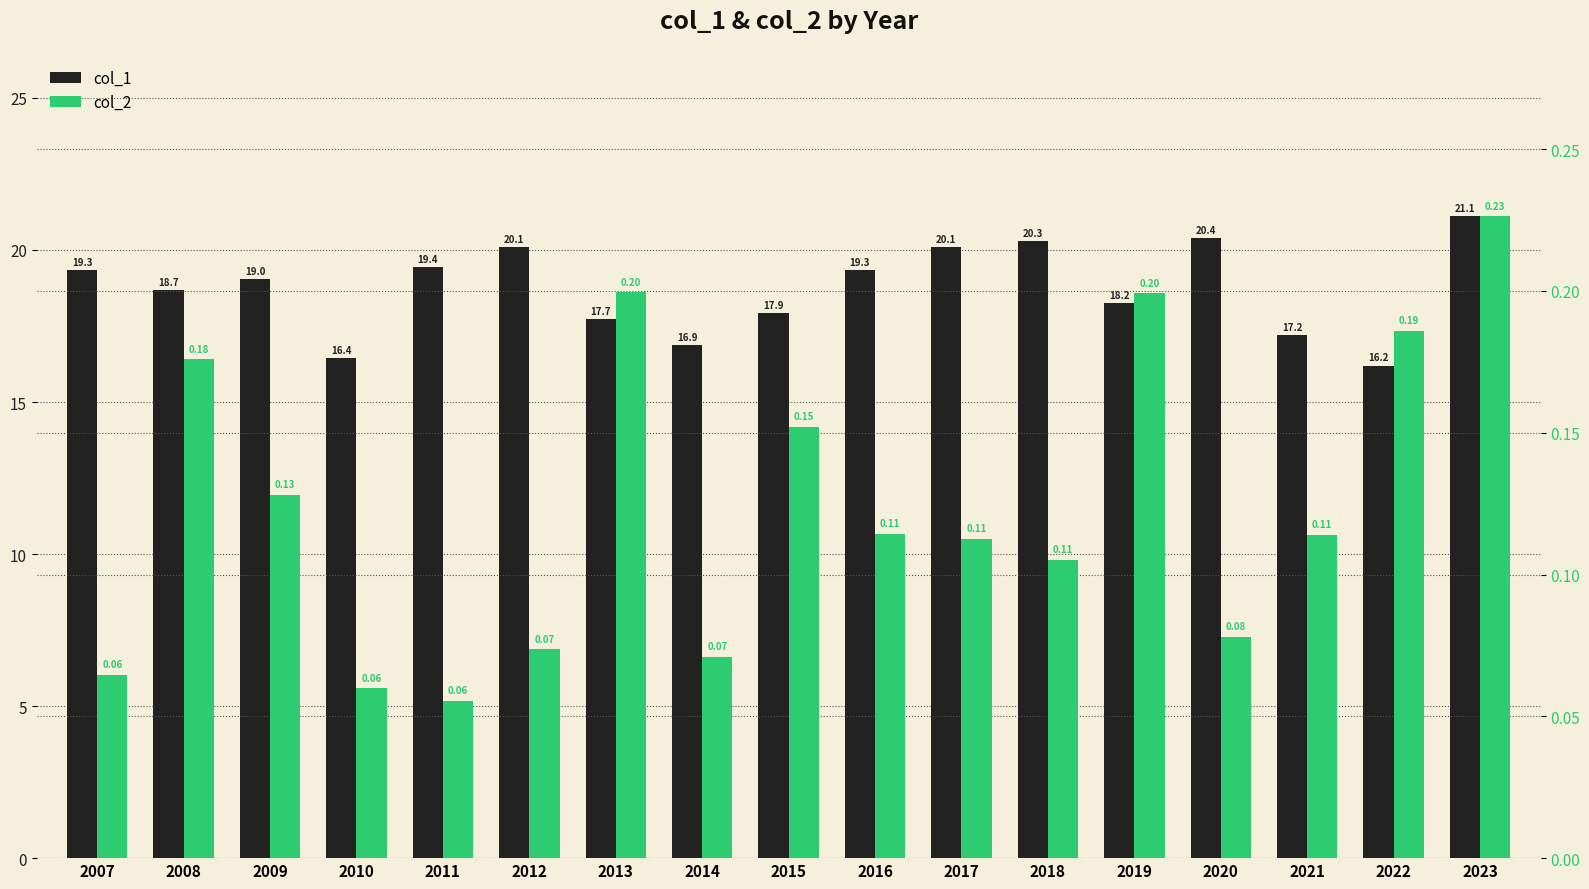

Which series has the widest spread of values?

col_1